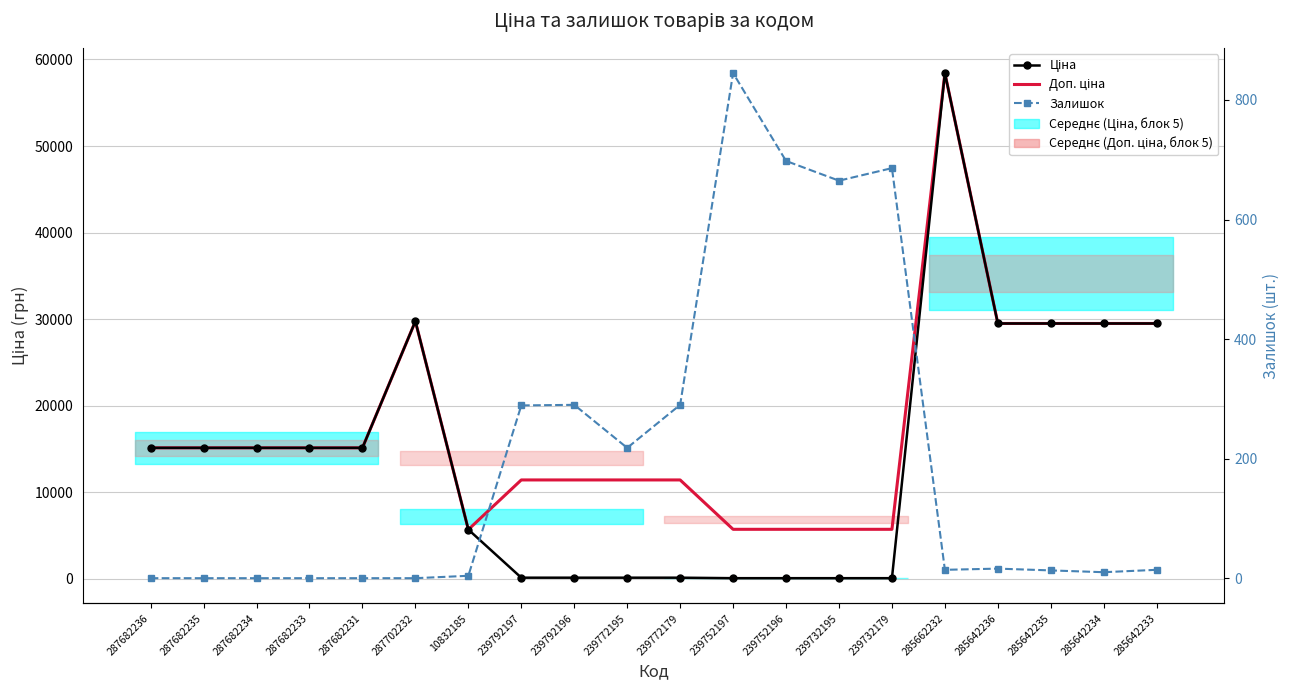

At which category is the sum across all series the highest?

285662232